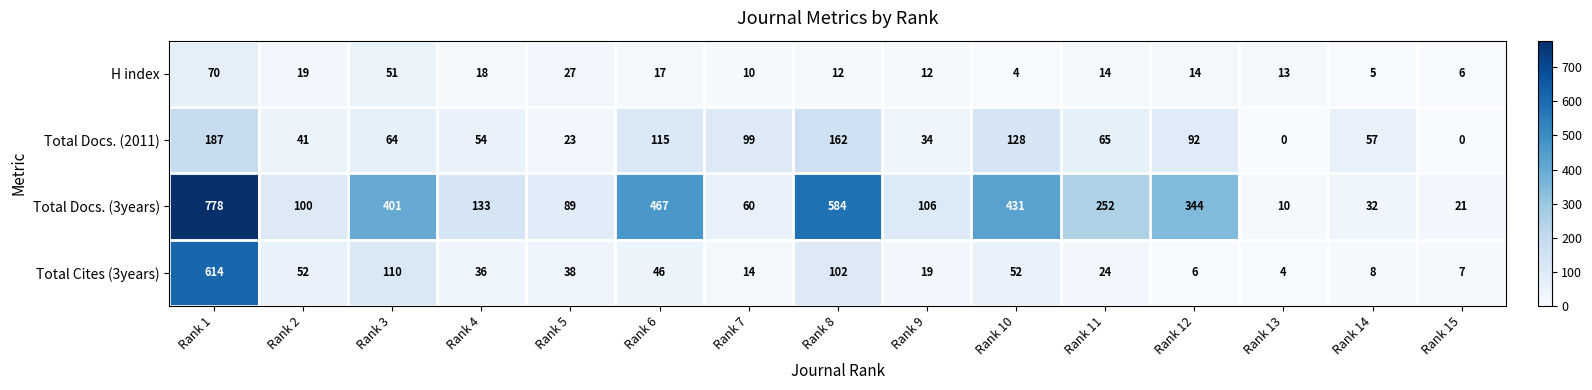

How many categories are shown in the chart?

15